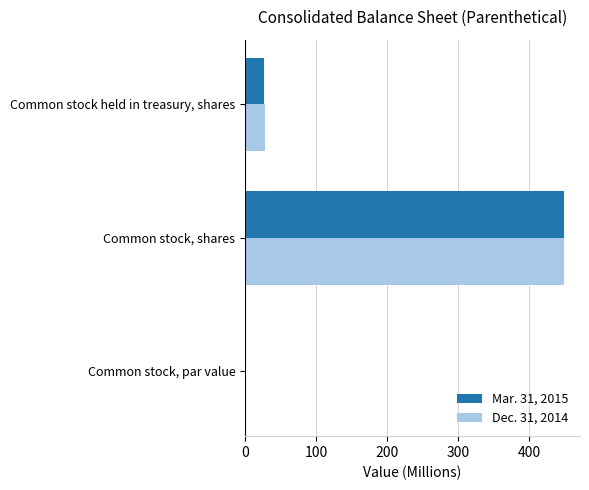

The value of Dec. 31, 2014 at Common stock, par value is 0.0. True or false?

True